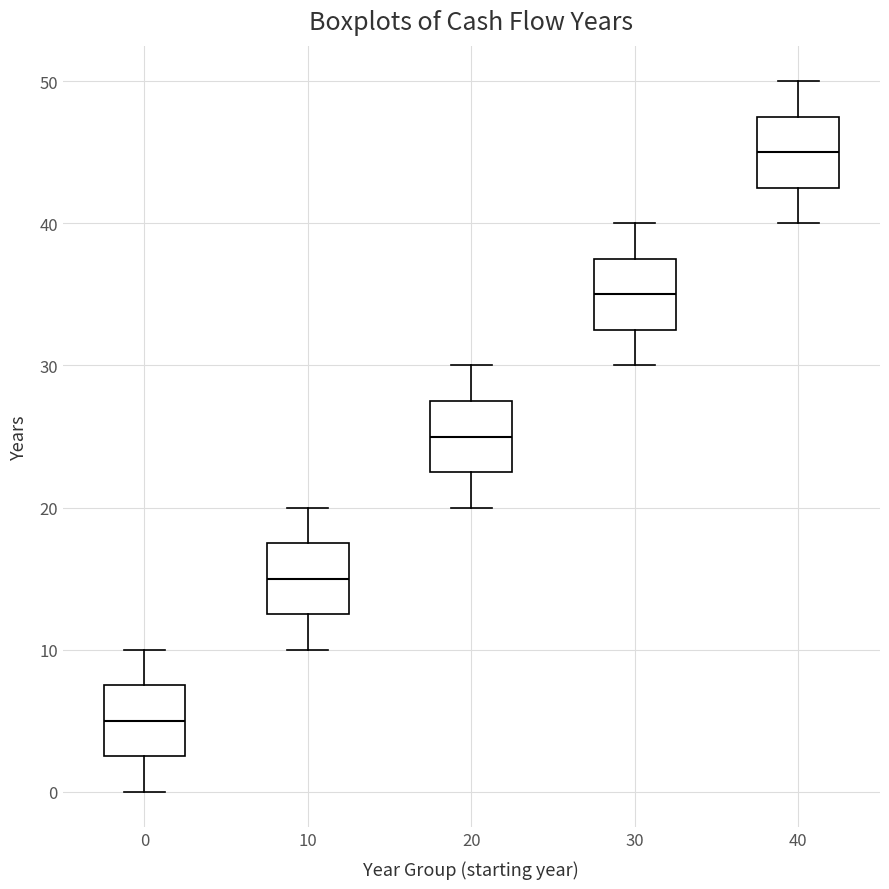

Which box has the highest median line?

40